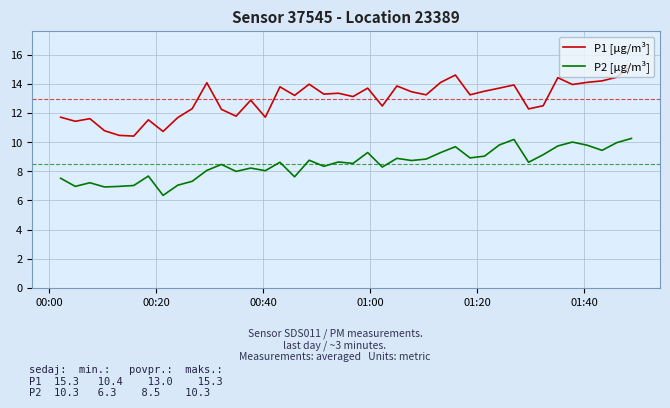

True or false: P2 [µg/m³] and P1 [µg/m³] cross at least once.

False